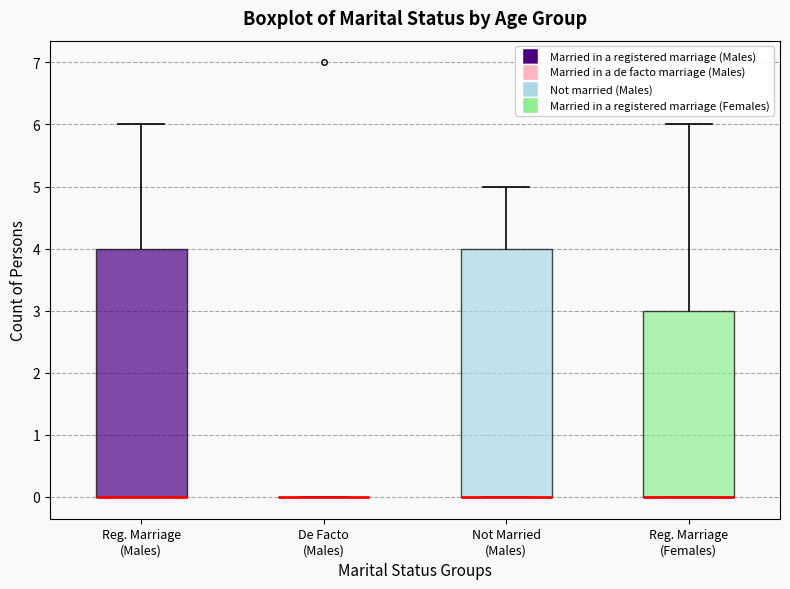

Where is the upper edge of the box for Not Married (Males) on the y-axis? The values are not printed on the chart, so give them approximately, as read against the axis.

4